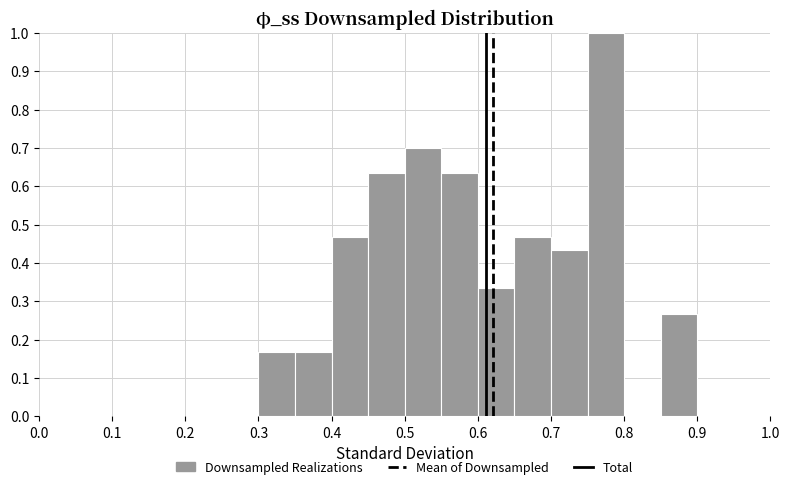

Reading left to right, transcribe this chart: for each bar, give the range it covers on the x-axis and its height. The values are not printed on the chart, so give them approximately, as read against the axis.

0.30 to 0.35: 0.17
0.35 to 0.40: 0.17
0.40 to 0.45: 0.47
0.45 to 0.50: 0.63
0.50 to 0.55: 0.70
0.55 to 0.60: 0.63
0.60 to 0.65: 0.33
0.65 to 0.70: 0.47
0.70 to 0.75: 0.43
0.75 to 0.80: 1.00
0.80 to 0.85: 0
0.85 to 0.90: 0.27